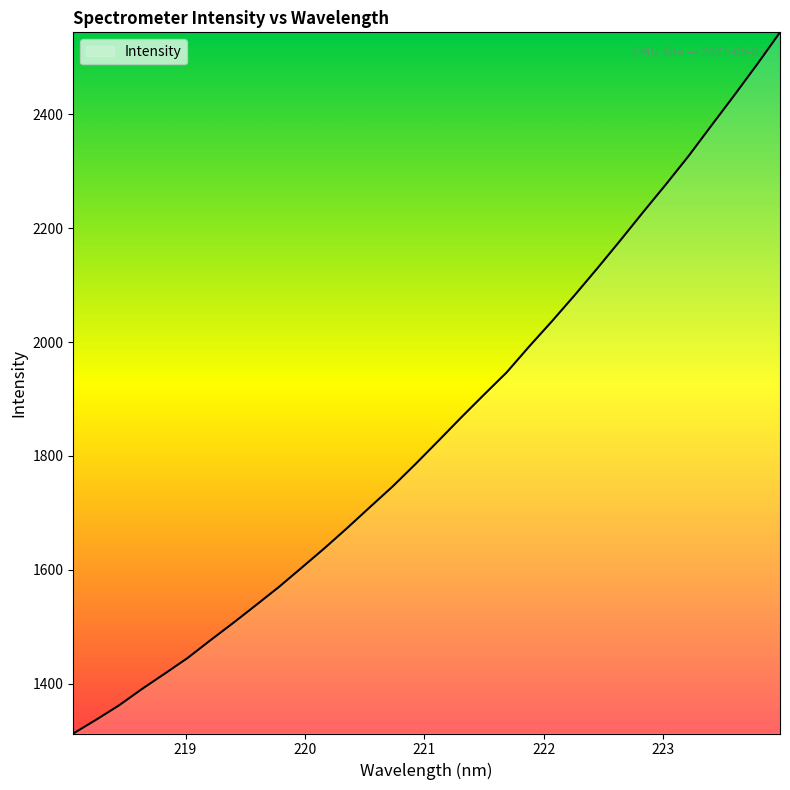

What is the minimum value shown in the chart?

1312.6